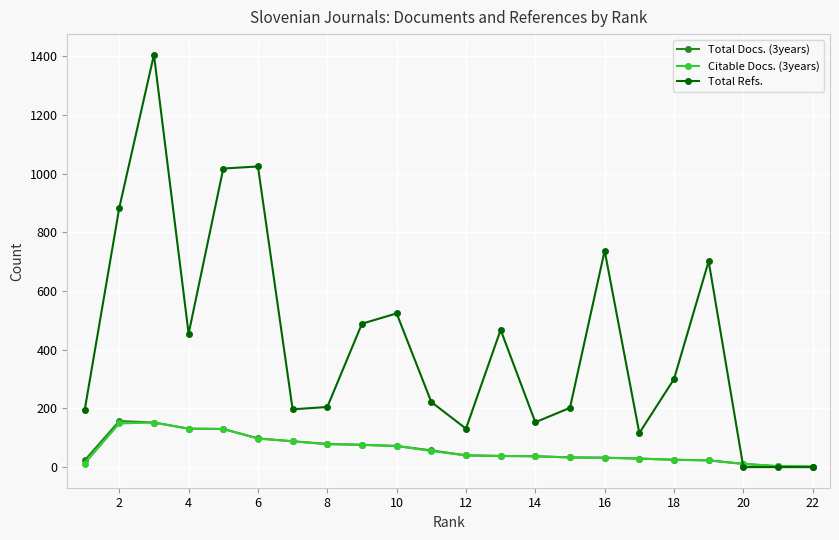

True or false: Citable Docs. (3years) has more than 0 interior local peaks.

True